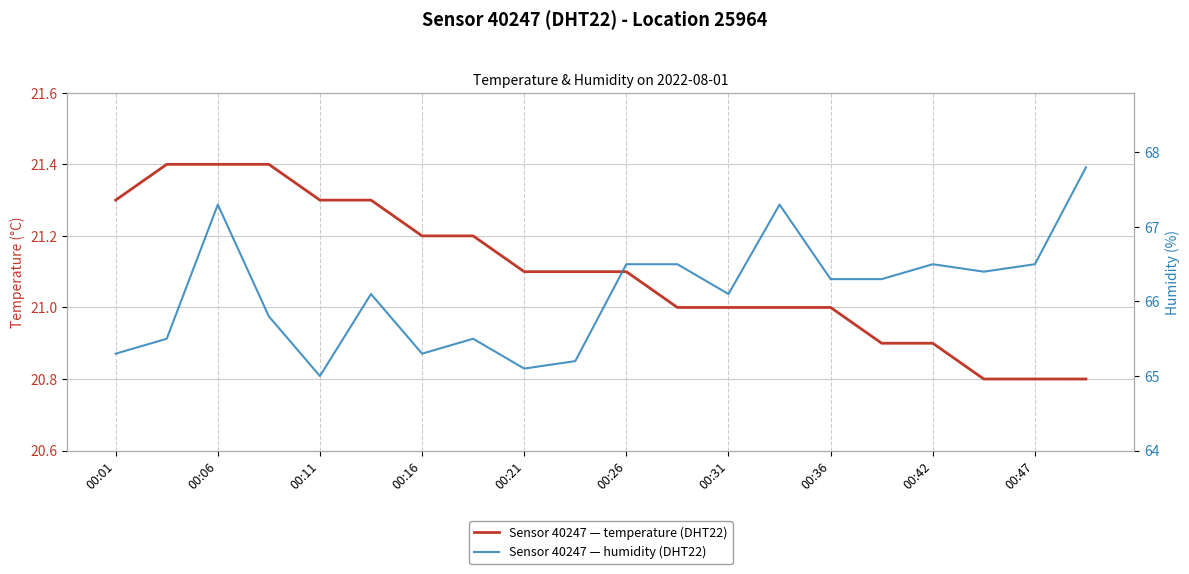

Reading right to left, extract all data points from this chart.

temperature: 20.8	20.8	20.8	20.9	20.9	21.0	21.0	21.0	21.0	21.1	21.1	21.1	21.2	21.2	21.3	21.3	21.4	21.4	21.4	21.3
humidity: 67.8	66.5	66.4	66.5	66.3	66.3	67.3	66.1	66.5	66.5	65.2	65.1	65.5	65.3	66.1	65.0	65.8	67.3	65.5	65.3